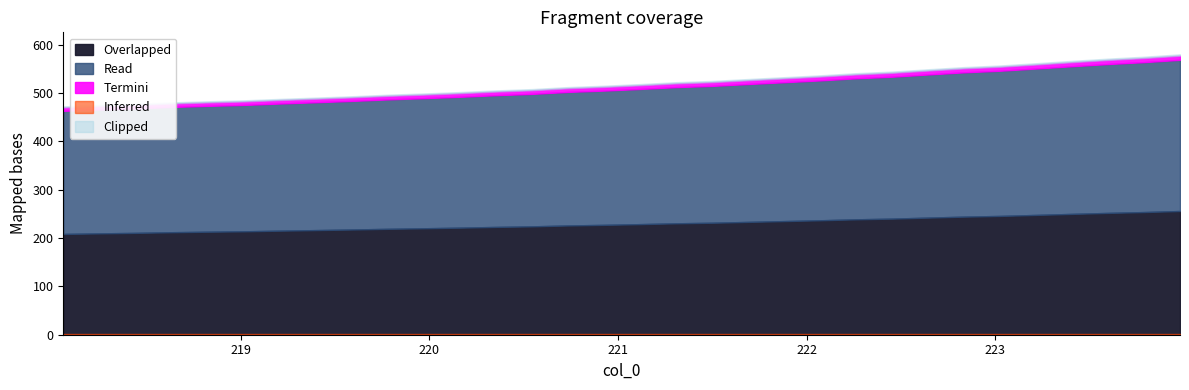

What is the average value?

509.8